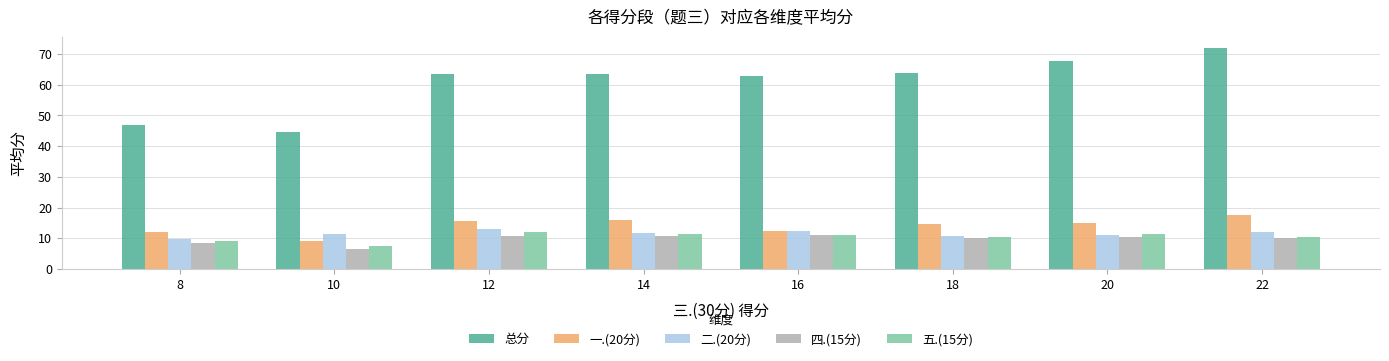

Which series has the largest range (max minus min)?

总分